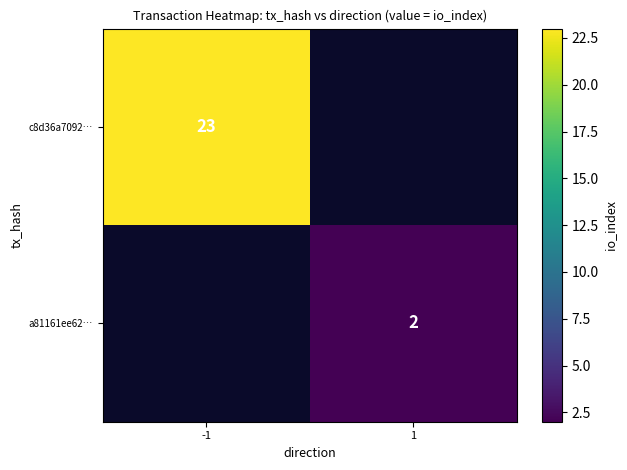

Rank the categories by a81161ee62… value from highest to lowest.

-1, 1